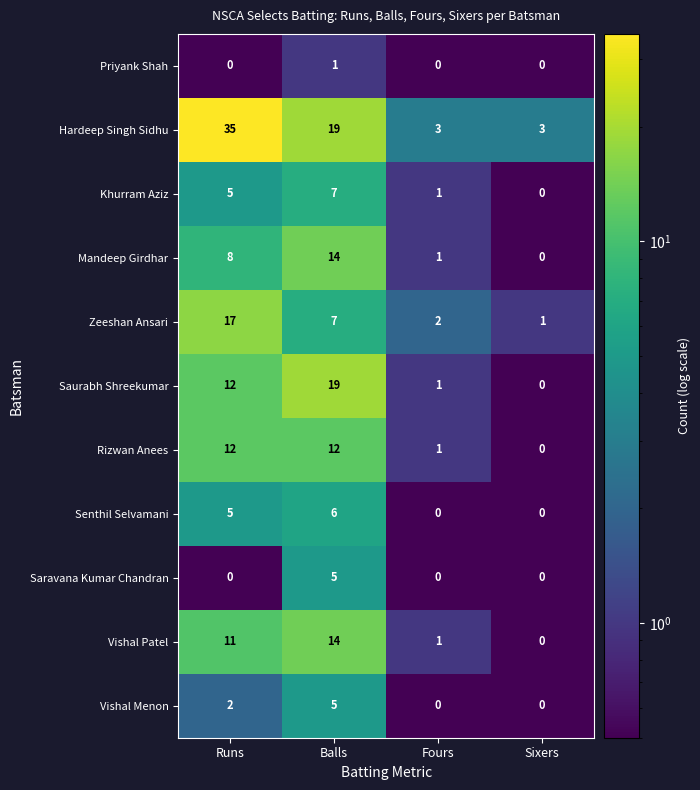

Which series has the largest total across all categories?

Hardeep Singh Sidhu